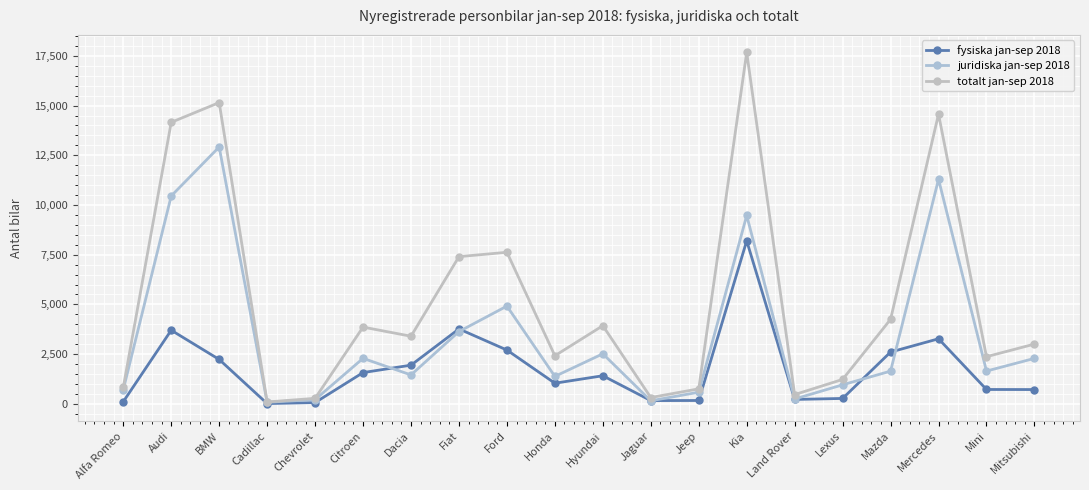

Which label corresponds to the largest value in the chart?

Kia